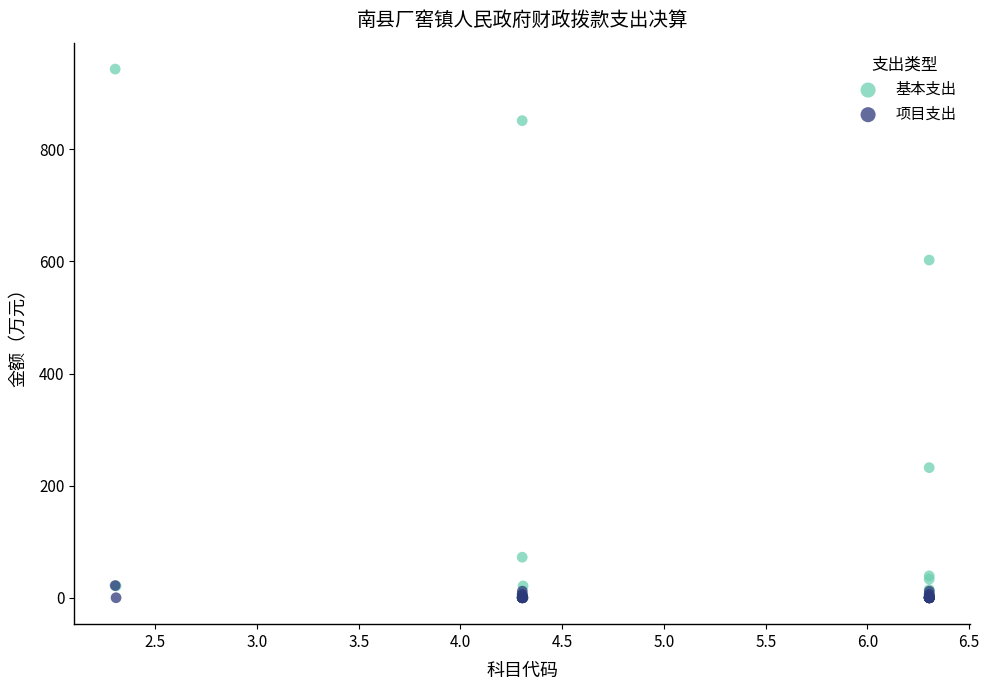

In the 基本支出 series, what Y value is closest to 471?

602.4